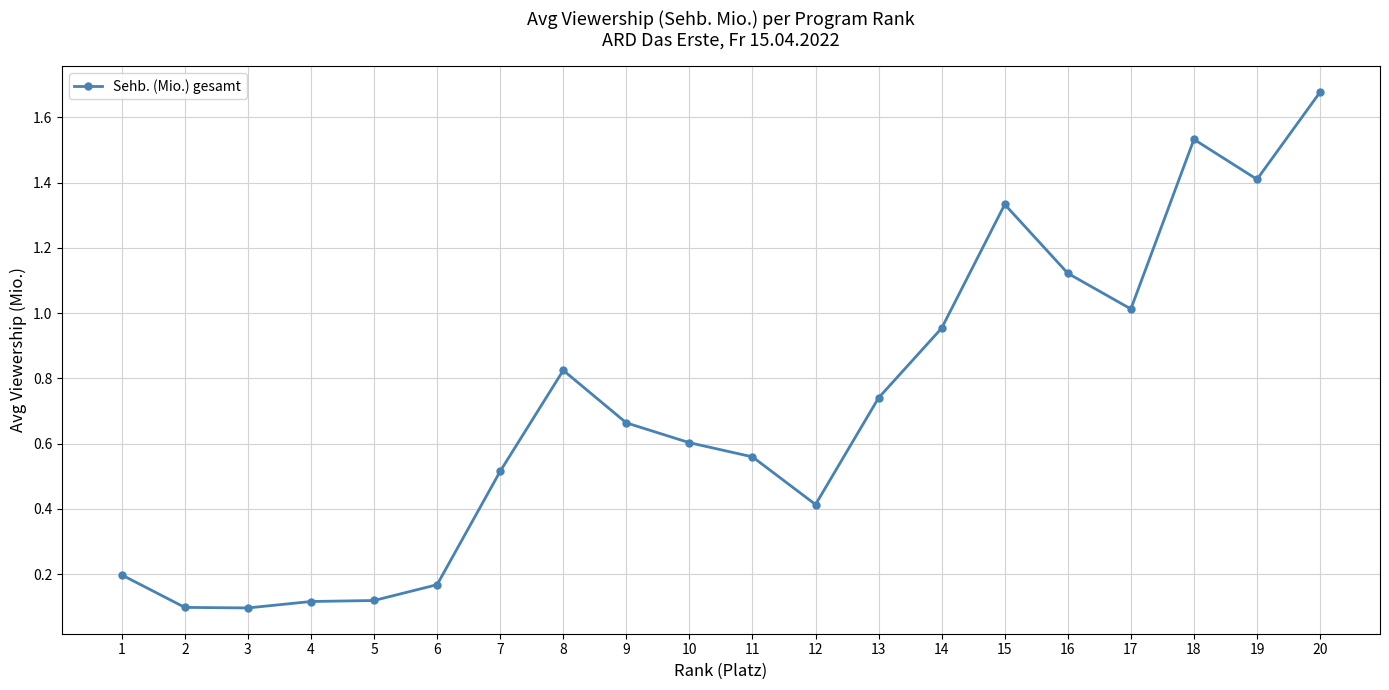

At which category does the chart reach its peak across all series?

20